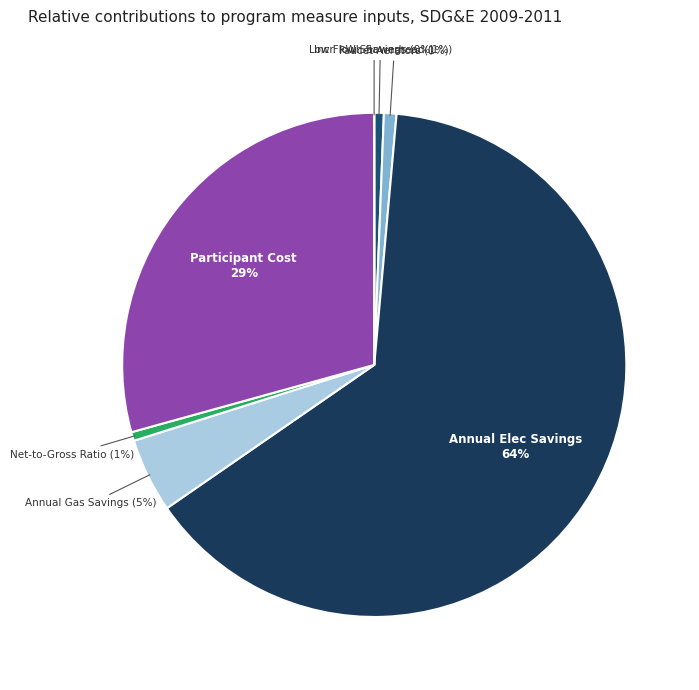

How many slices are in this pie chart?

7